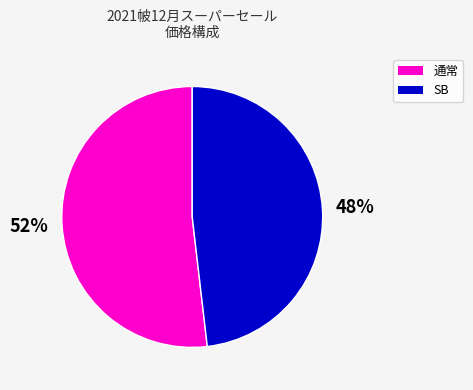

Is there any slice that represents more than half of the pie?

Yes